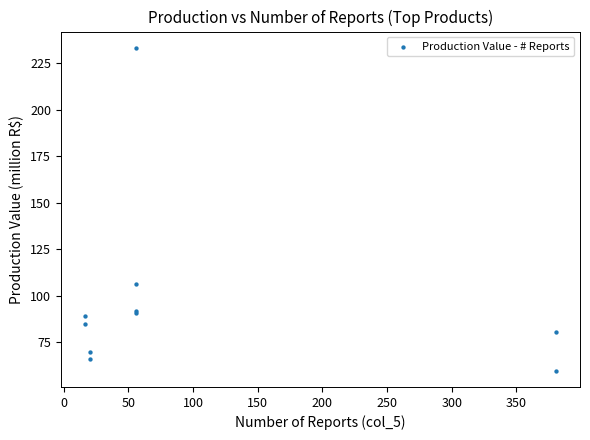

What Y value in the scatter plot is closest to 146?

106.2